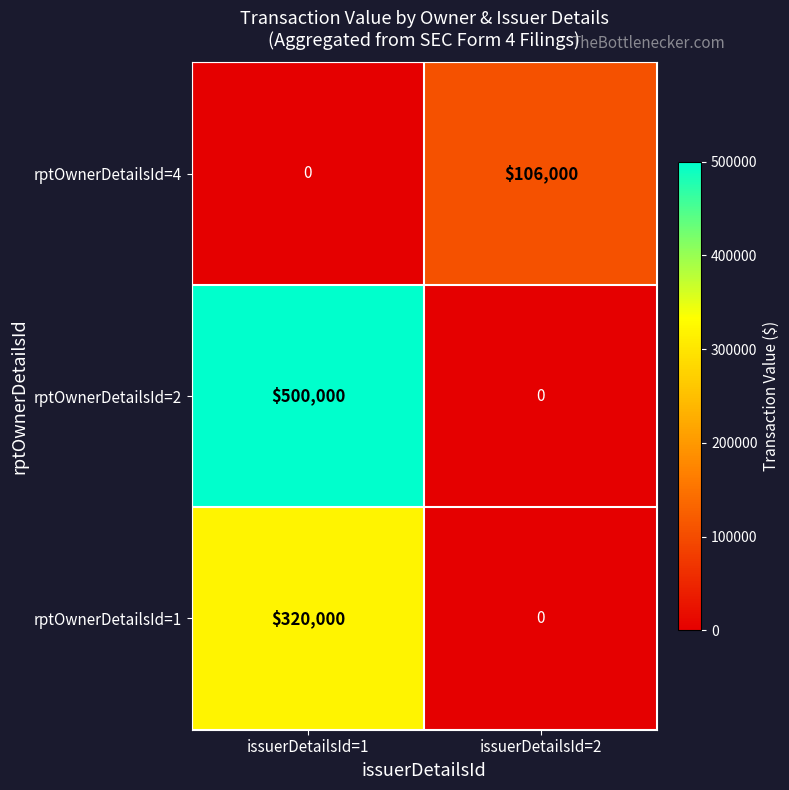

Which series has the largest total across all categories?

rptOwnerDetailsId=2